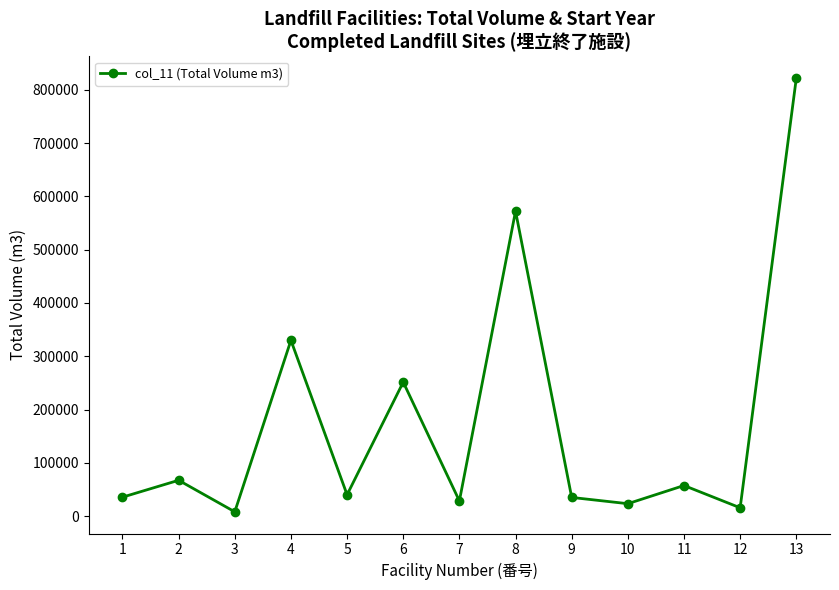

Count the number of data series in this chart.

1